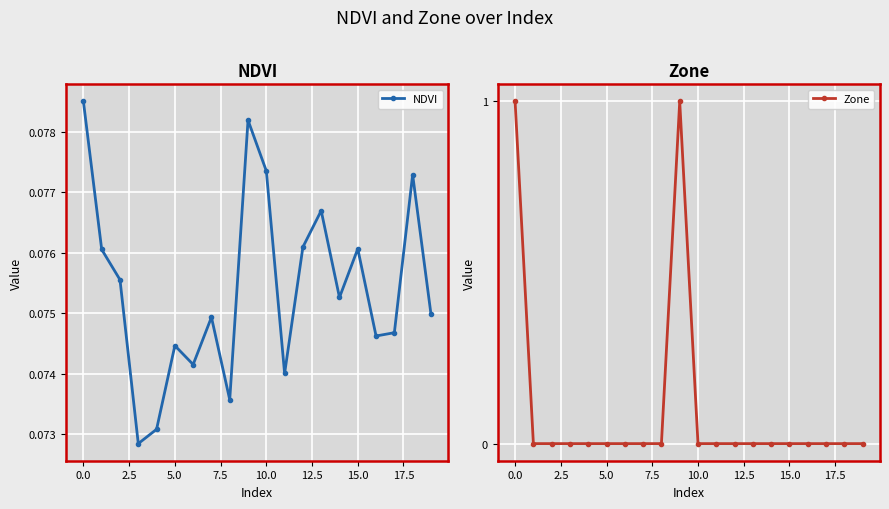

What is the label of the 4th point from the right?

16